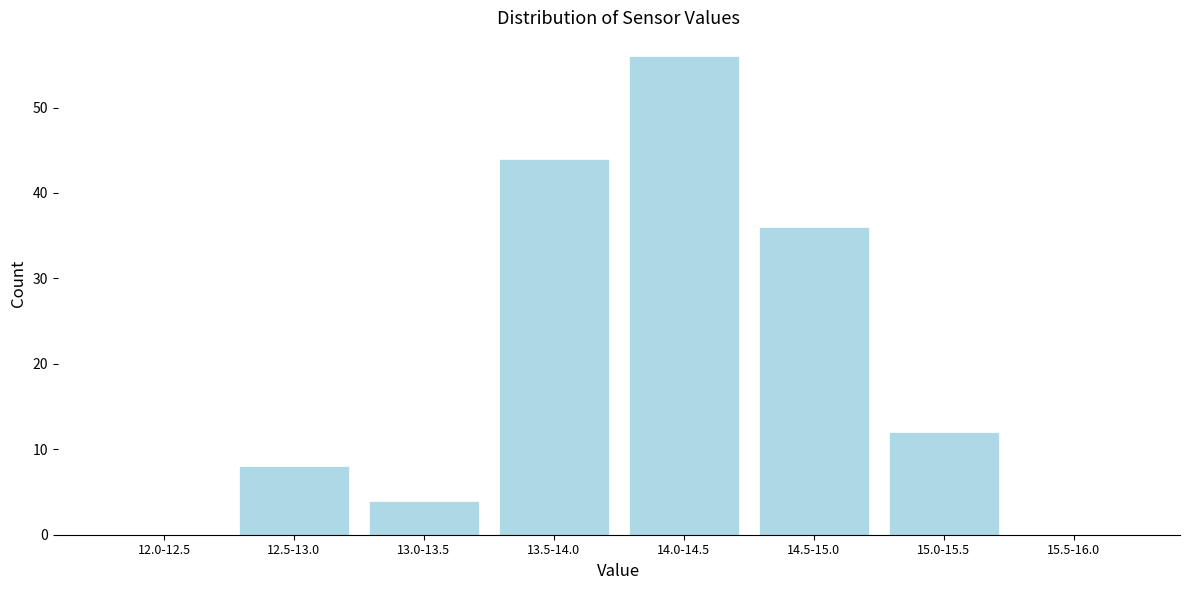

Reading left to right, what are all the values shown in this chart?

12.0-12.5=0	12.5-13.0=8	13.0-13.5=4	13.5-14.0=44	14.0-14.5=56	14.5-15.0=36	15.0-15.5=12	15.5-16.0=0